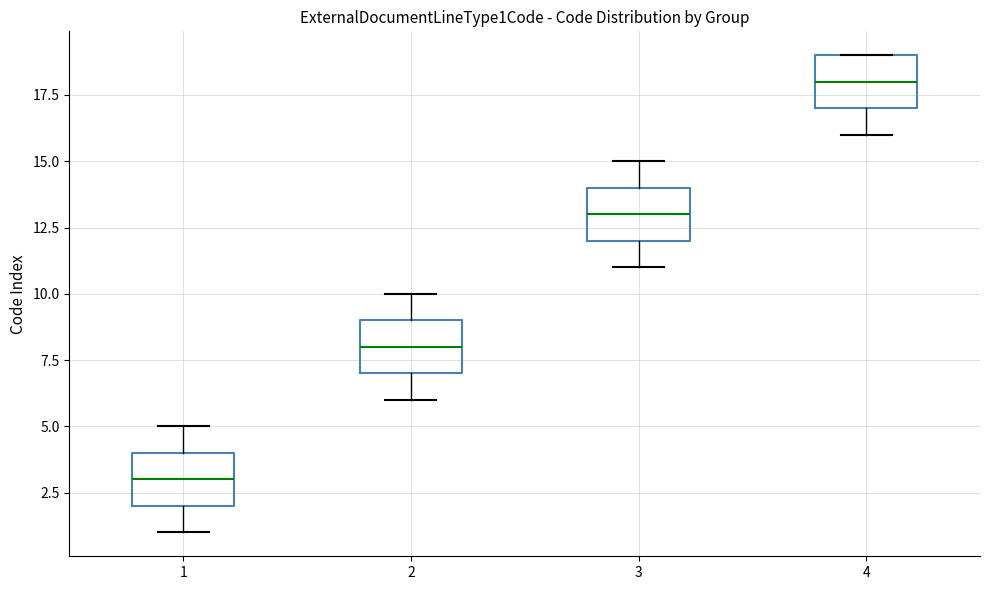

Reading left to right, read every box against the y-axis: the position of its median line, the range the box covers, and the ends of its whiskers. The values are not printed on the chart, so give them approximately, as read against the axis.

1: median 3, box 2 to 4, whiskers 1 to 5
2: median 8, box 7 to 9, whiskers 6 to 10
3: median 13, box 12 to 14, whiskers 11 to 15
4: median 18, box 17 to 19, whiskers 16 to 19